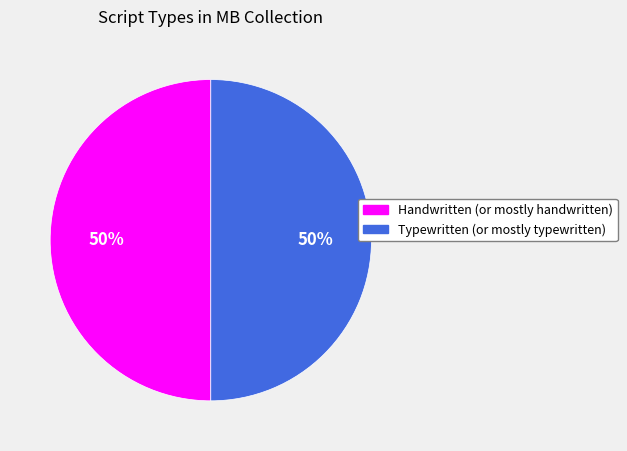

Do Typewritten (or mostly typewritten) and Handwritten (or mostly handwritten) together represent more than half of the pie?

Yes